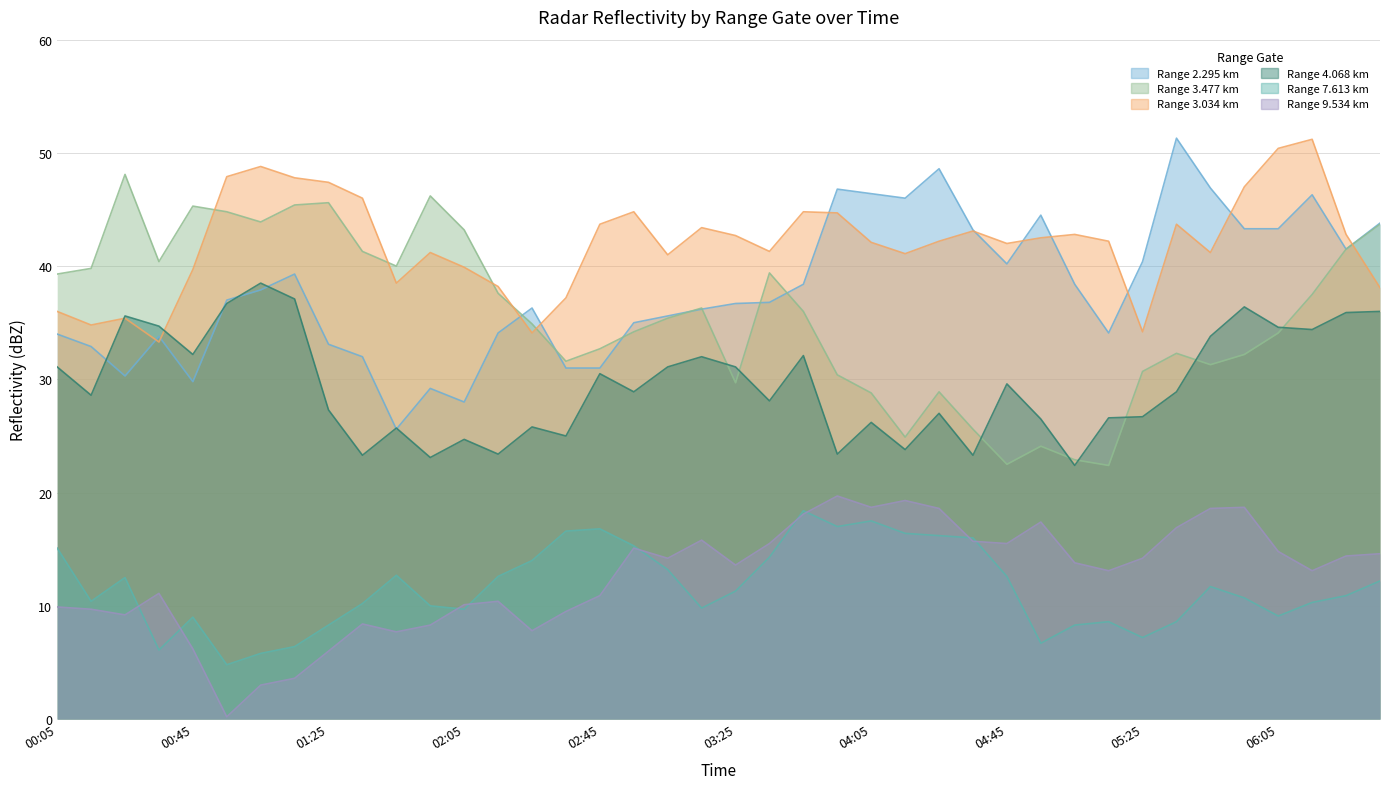

What is the sum of the 9.534 values at 2016/12/16 01:35 and 2016/12/16 04:35?

24.1